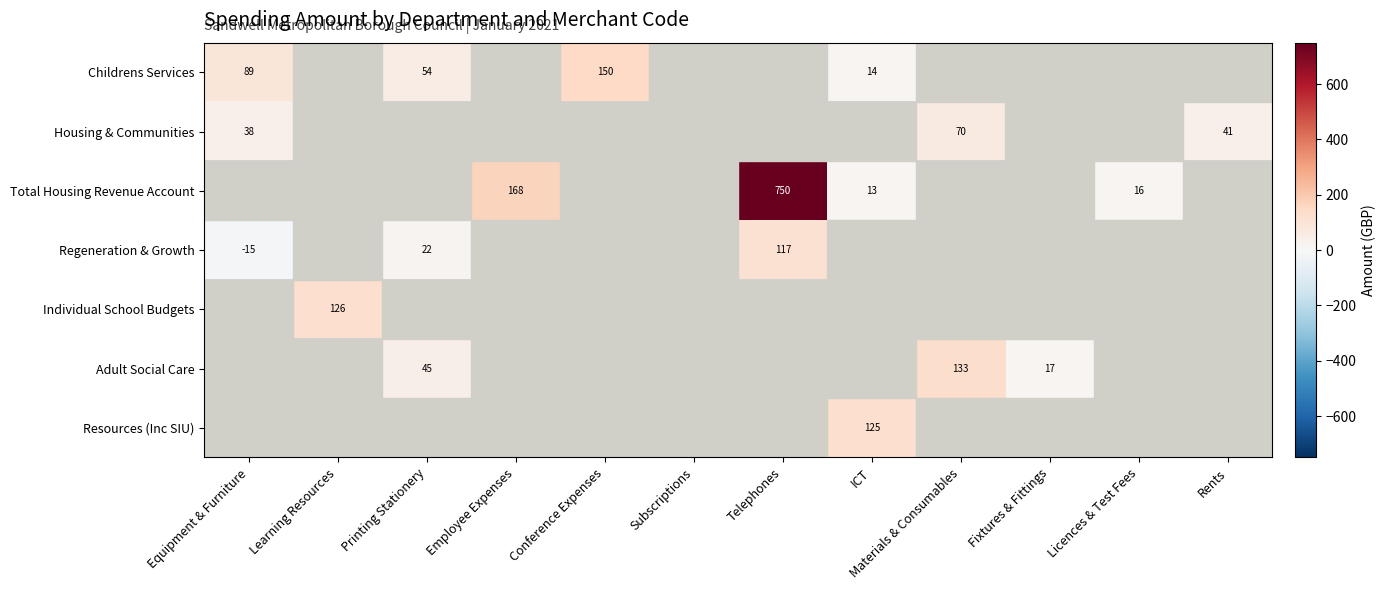

Rank the series at Equipment & Furniture from lowest to highest value.

Regeneration & Growth, Total Housing Revenue Account, Individual School Budgets, Adult Social Care, Resources (Inc SIU), Housing & Communities, Childrens Services